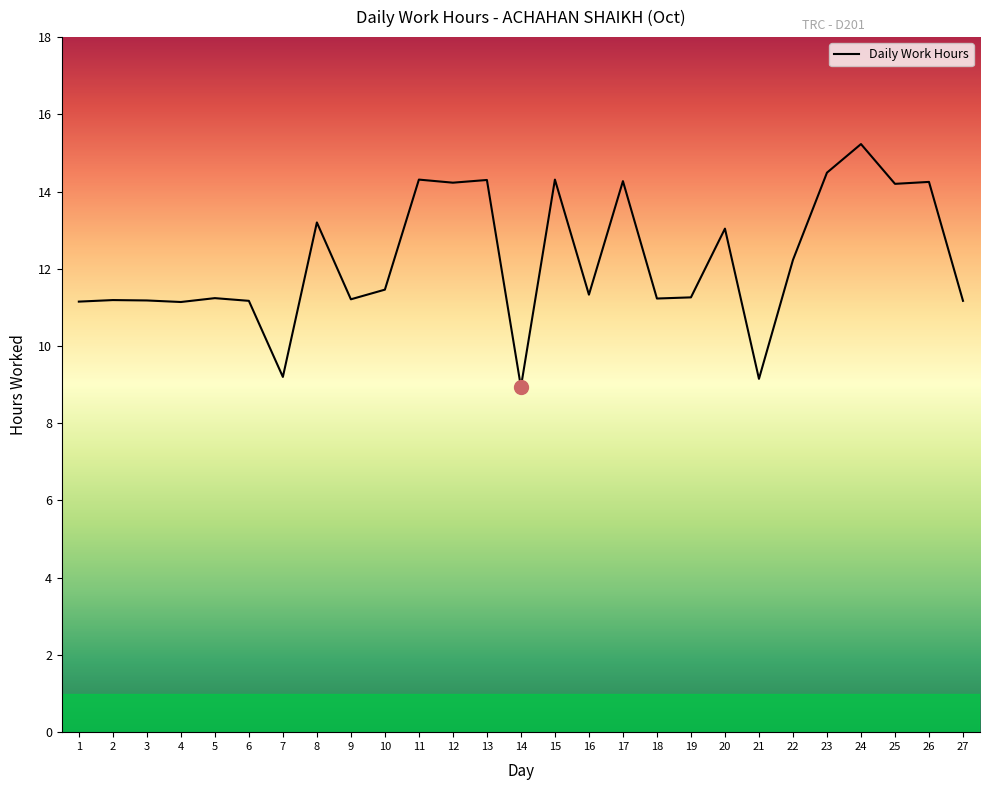

What is the difference between the maximum and second lowest values?

6.1